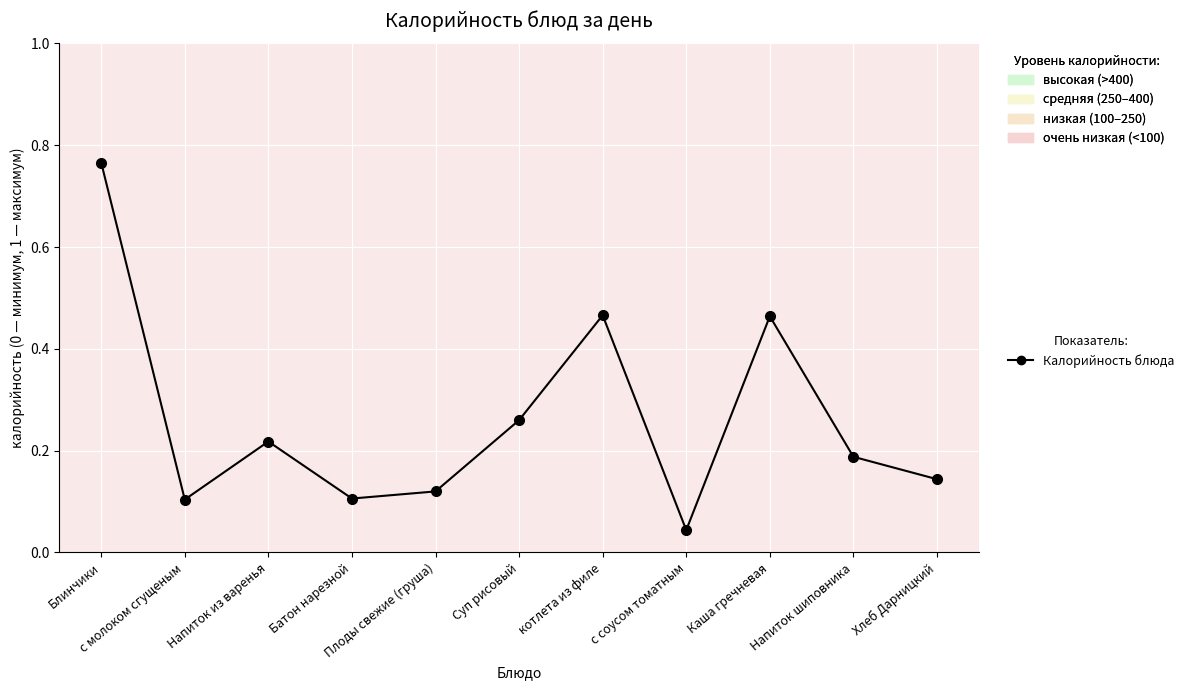

How many interior local peaks (higher than both neighbors) does the data have?

3